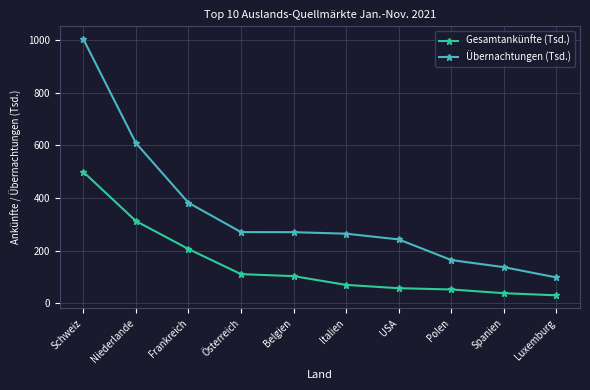

What is the highest value of the Übernachtungen (Tsd.) series?

1003.0